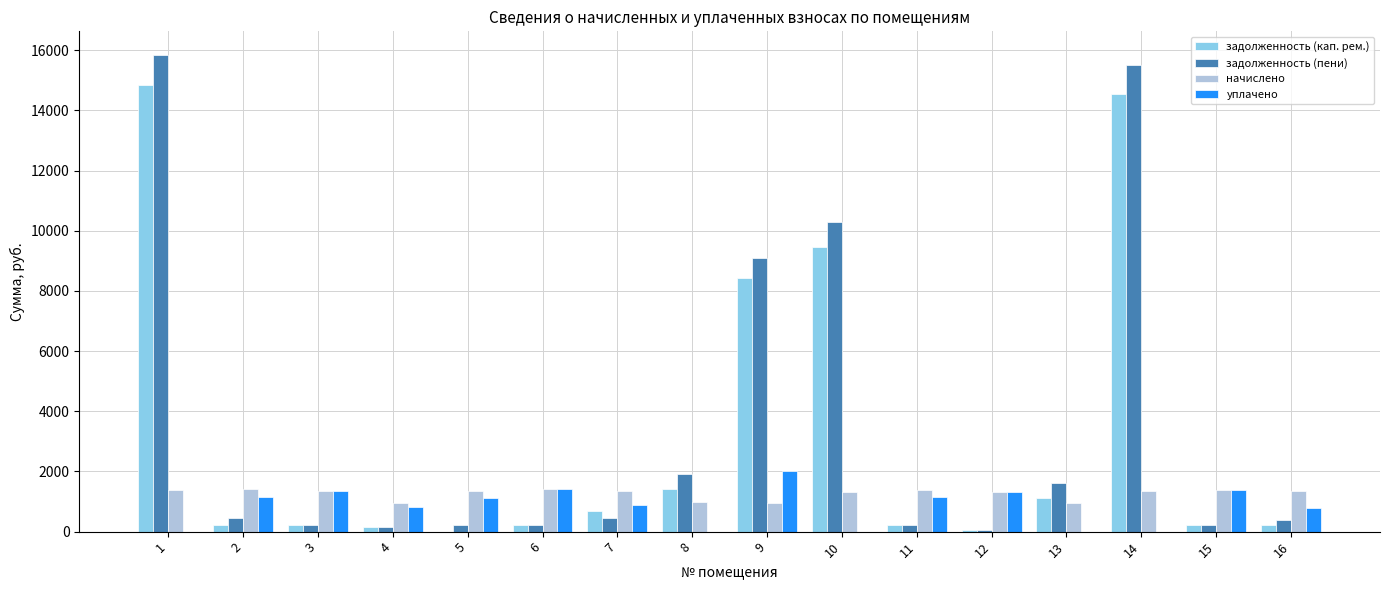

Between 6 and 14, which series saw the biggest shift?

задолженность (пени)